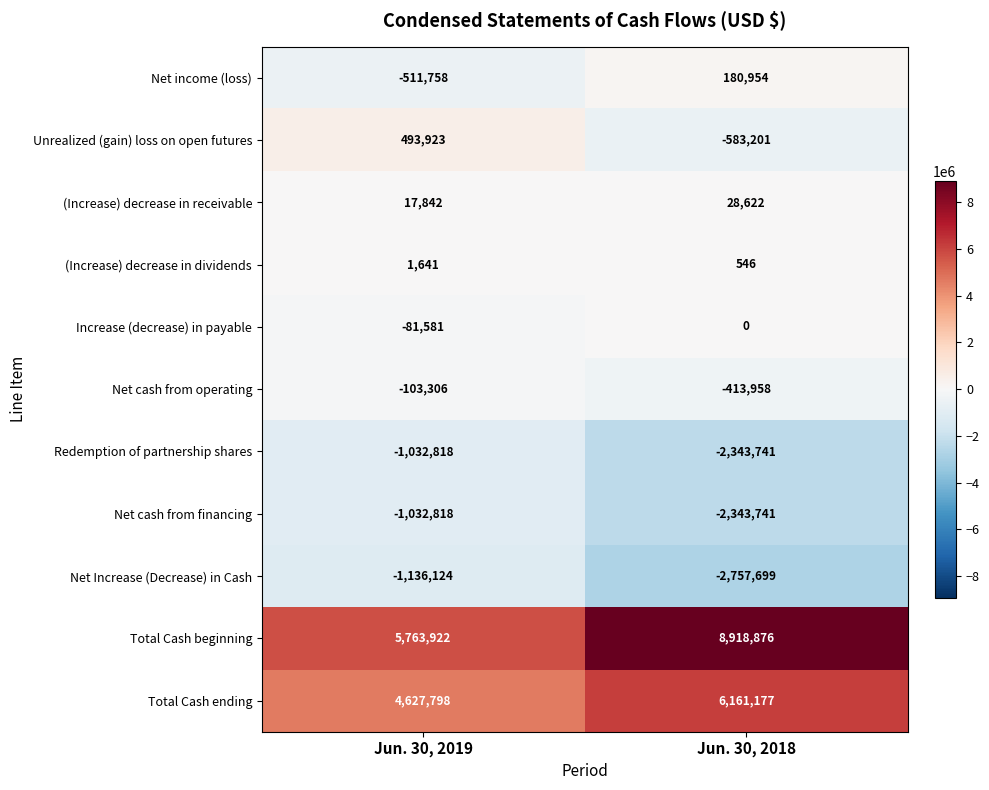

The Net Increase (Decrease) in Cash series shows -1136124 at Jun. 30, 2019. True or false?

True